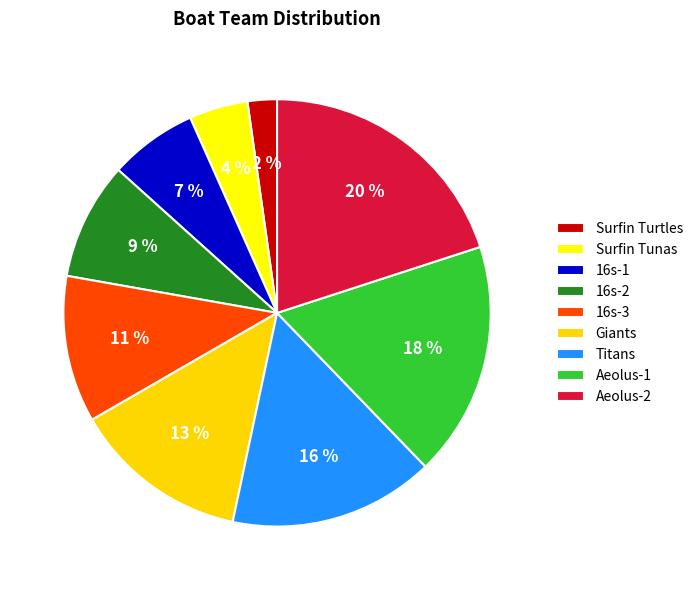

To the nearest percent, what is the difference between the largest and smallest slice percentages?

18%